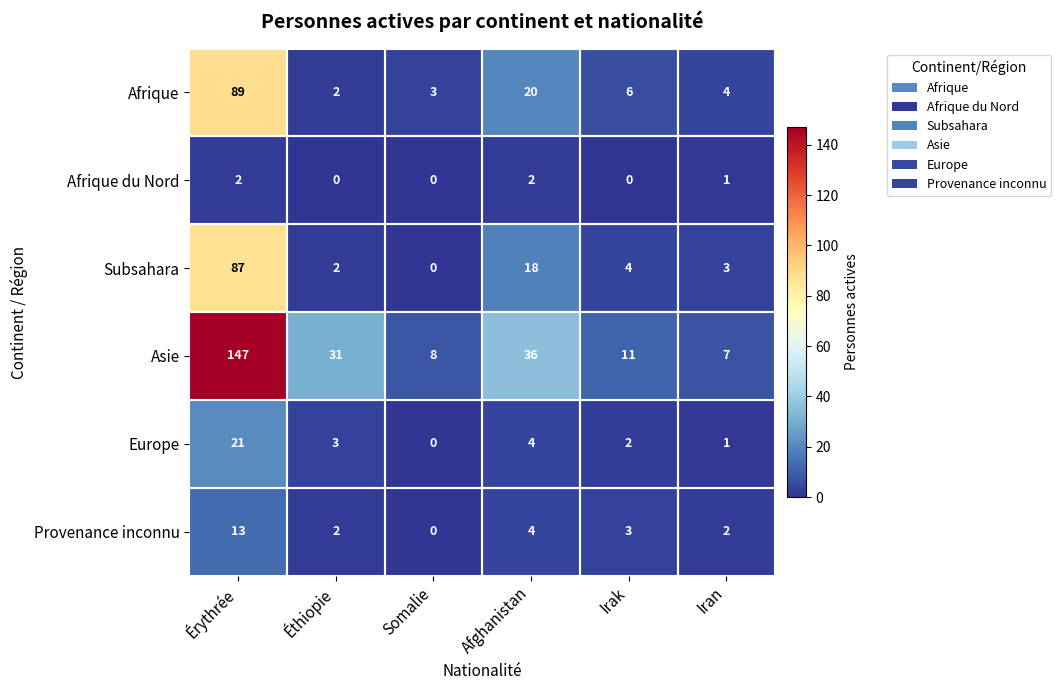

Which category has the highest value across all series?

Érythrée